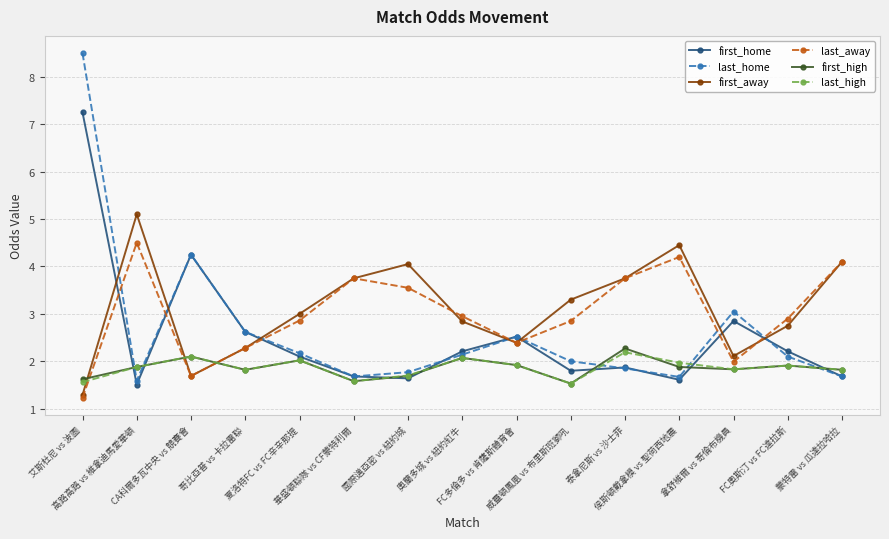

Which series has the largest total across all categories?

first_away